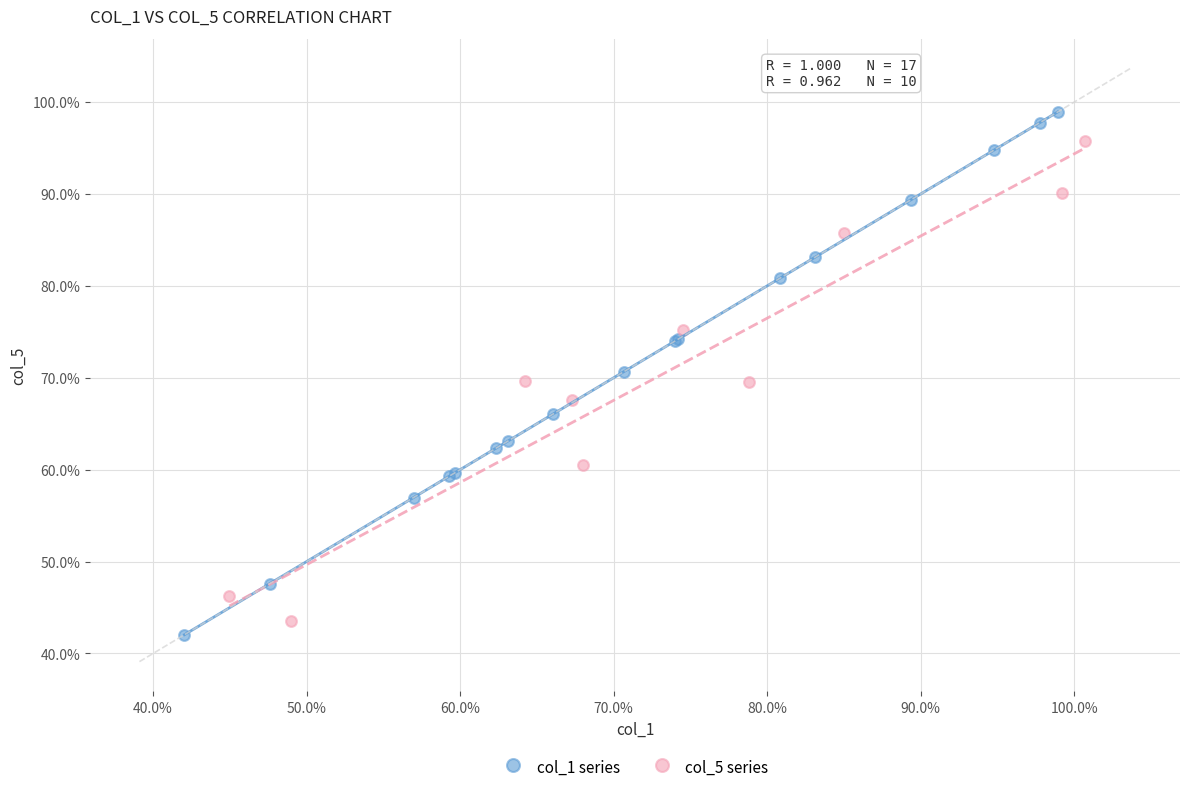

What are all the series names shown in the legend?

col_1 series, col_5 series